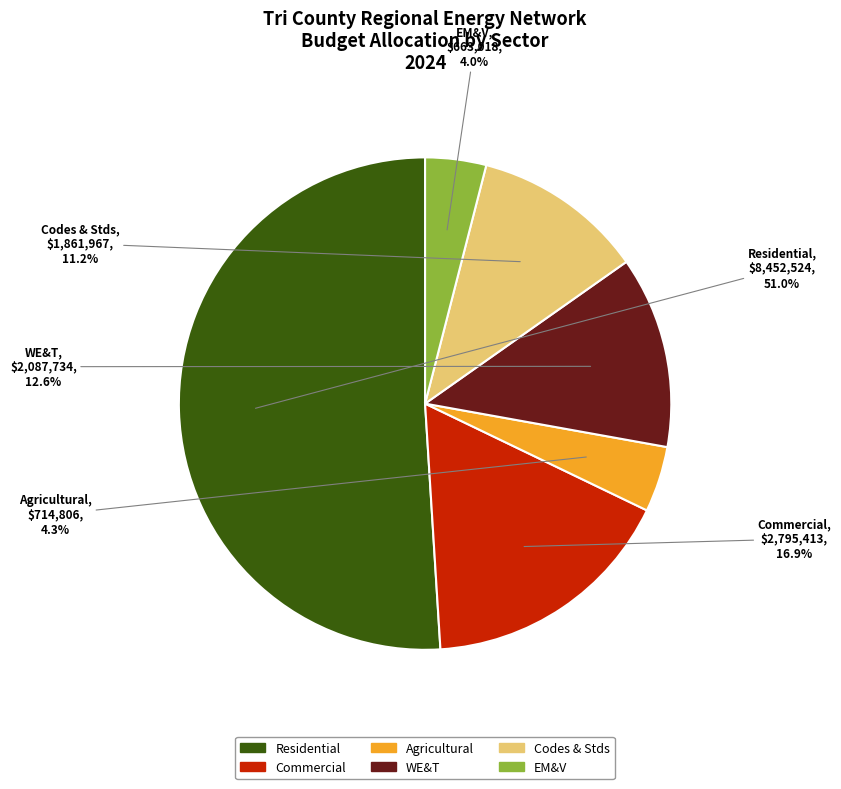

Count the number of slices in the pie.

6